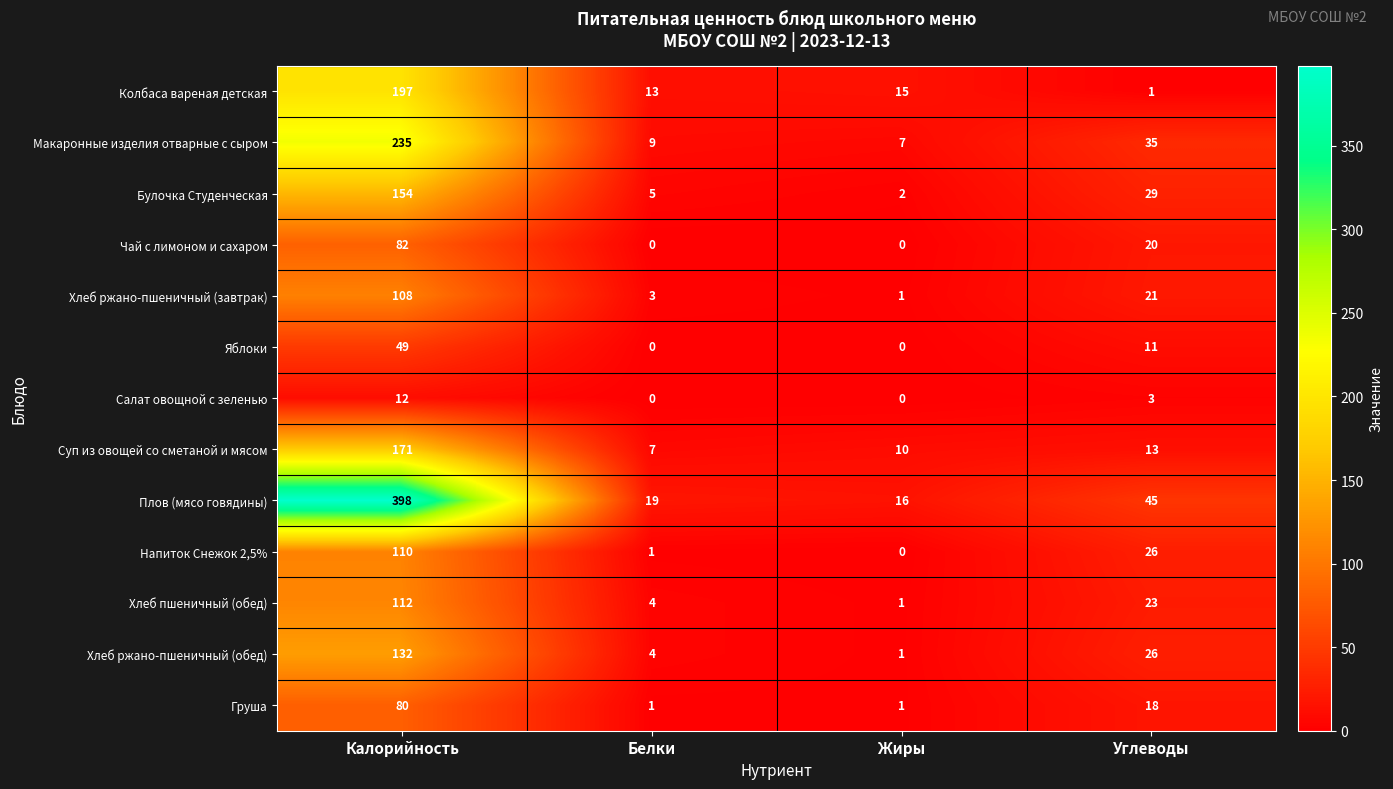

At which label is Макаронные изделия отварные с сыром closest to 121?

Углеводы